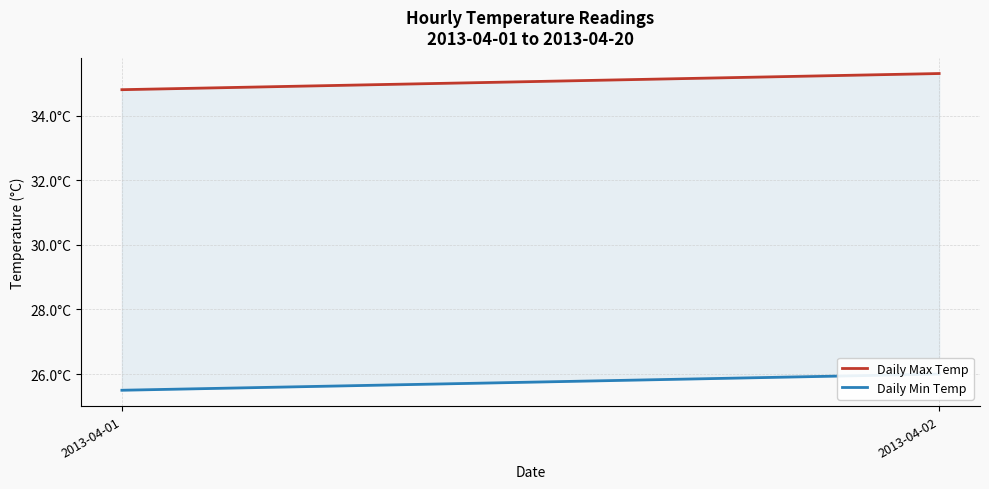

Rank the series by their maximum value, from lowest to highest.

Daily Min Temp, Daily Max Temp